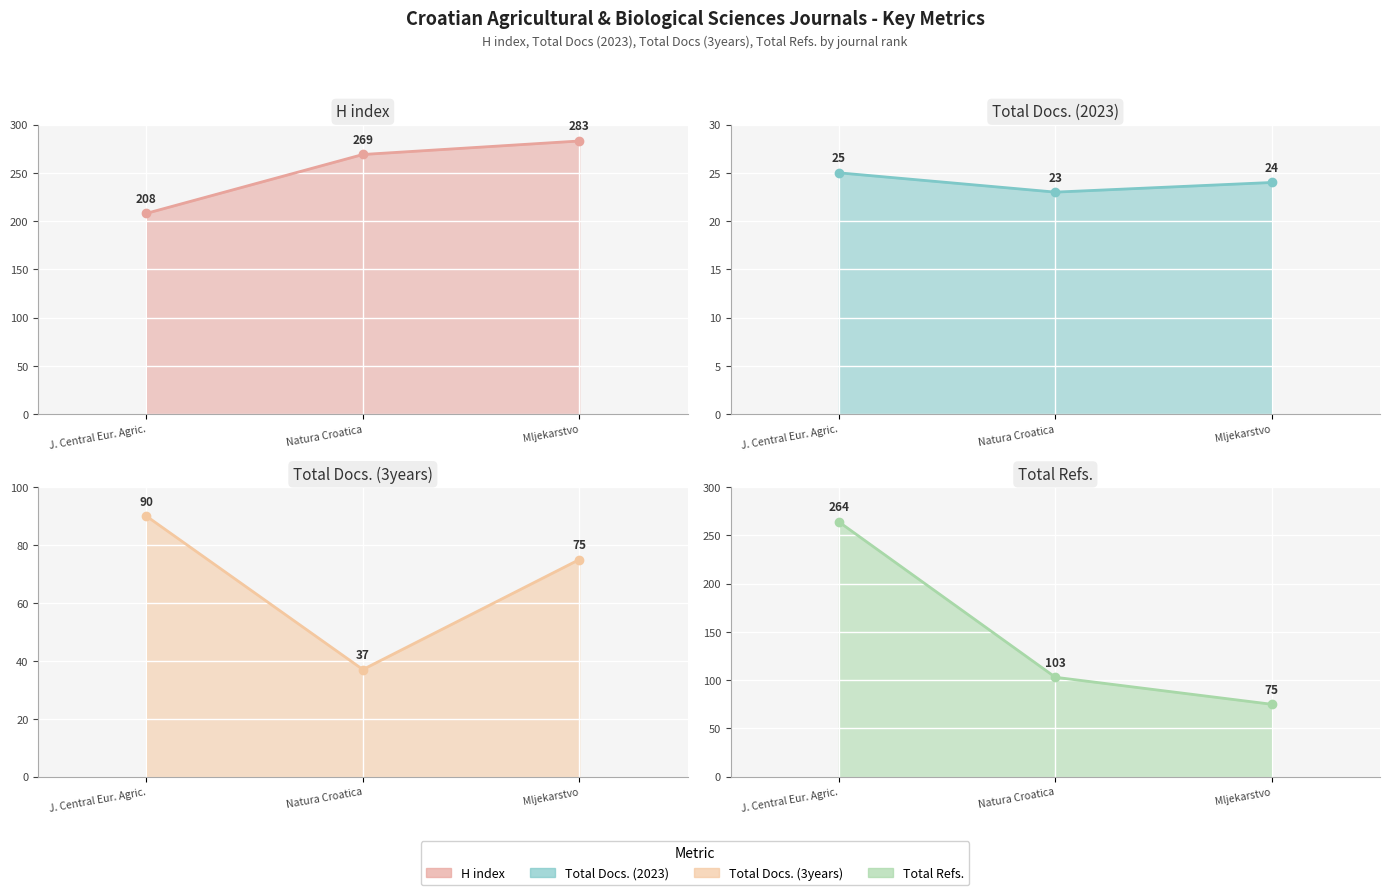

At which label does H index line first exceed 269?

Mljekarstvo